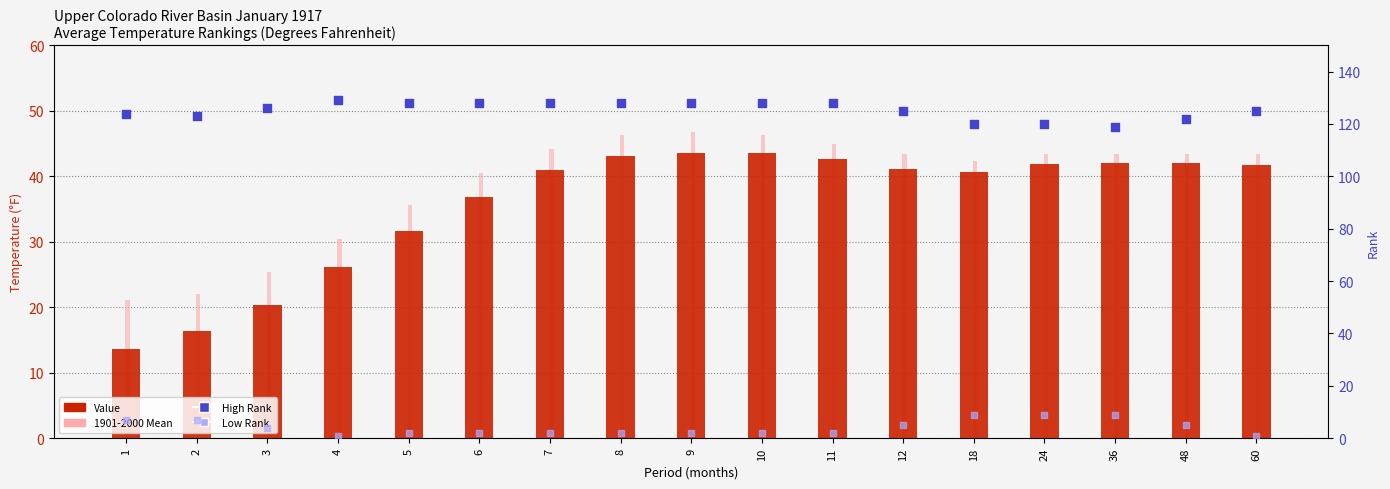

Which series contains the lowest Y value?

Low Rank